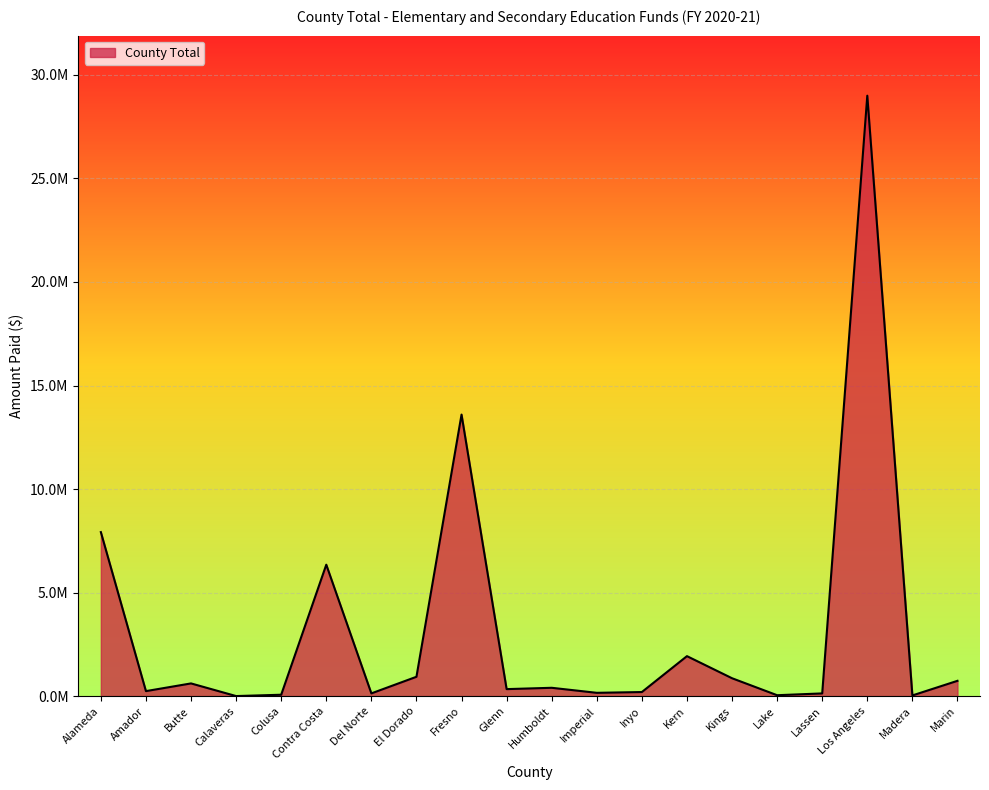

Rank the categories by value from highest to lowest.

Los Angeles, Fresno, Alameda, Contra Costa, Kern, El Dorado, Kings, Marin, Butte, Humboldt, Glenn, Amador, Inyo, Imperial, Del Norte, Lassen, Colusa, Lake, Madera, Calaveras